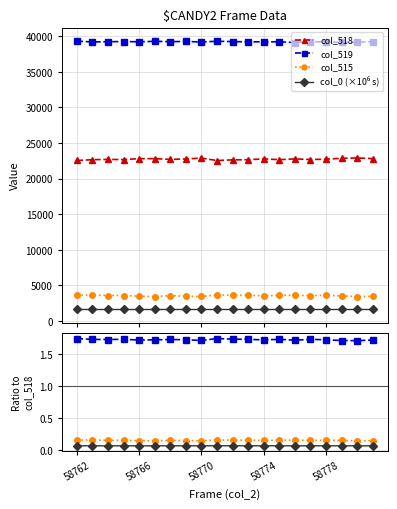

True or false: col_515 has a value of 812.3 at 58762.

False